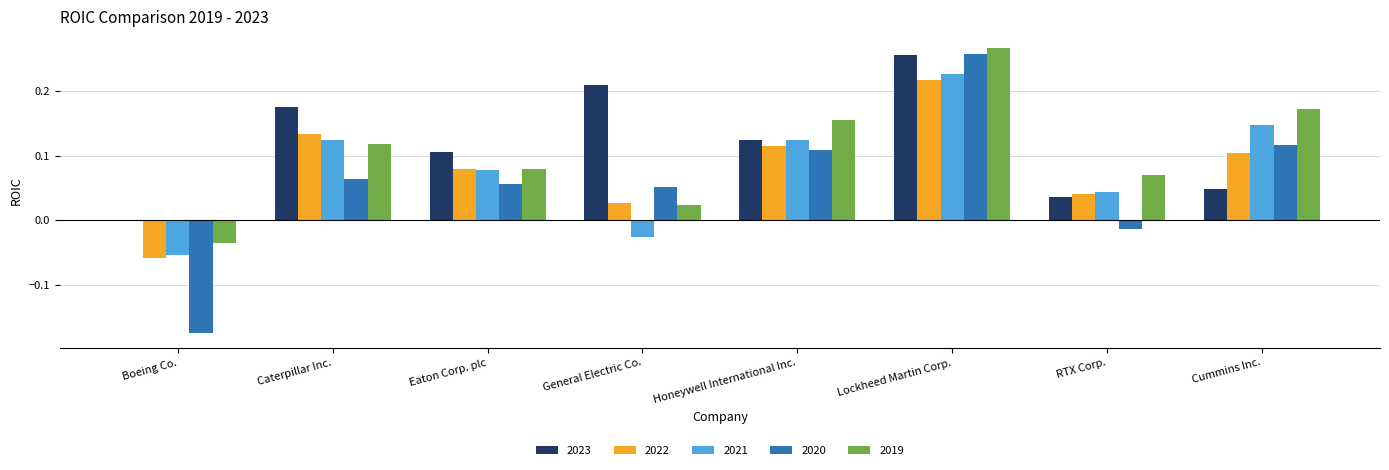

How many categories are shown in the chart?

8